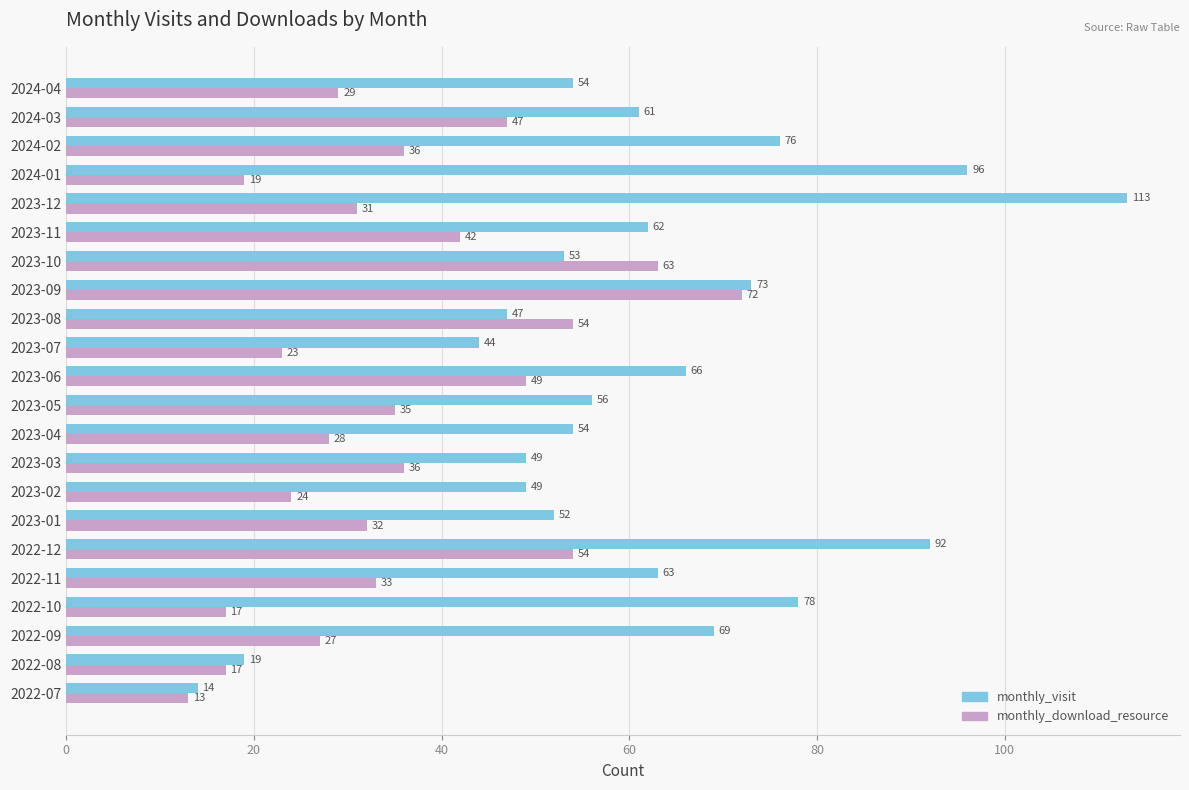

True or false: monthly_visit has a value of 66 at 2023-06.

True